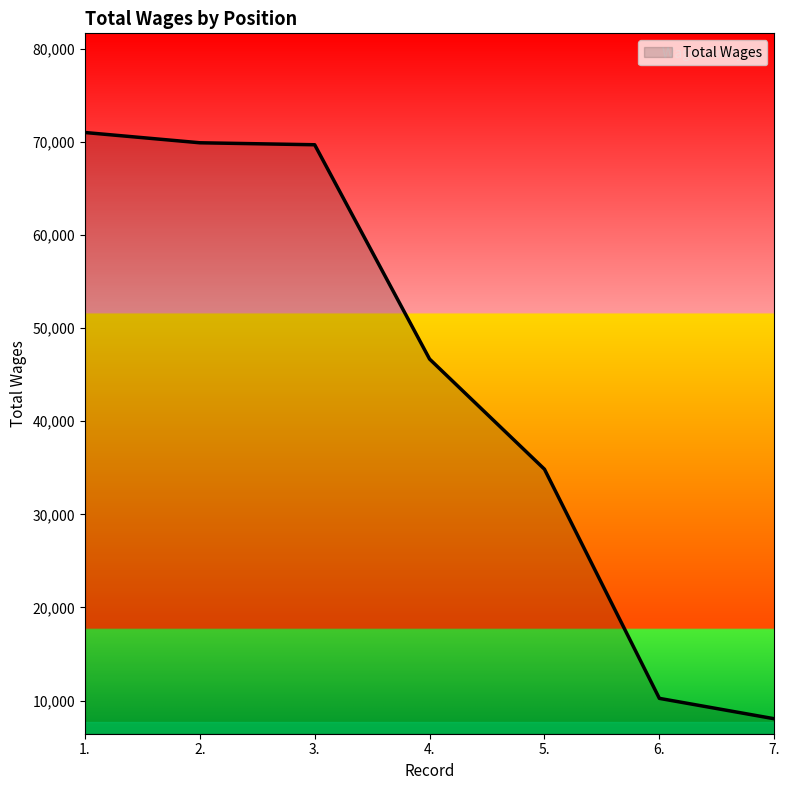

What is the difference between the second highest and second lowest values?

59684